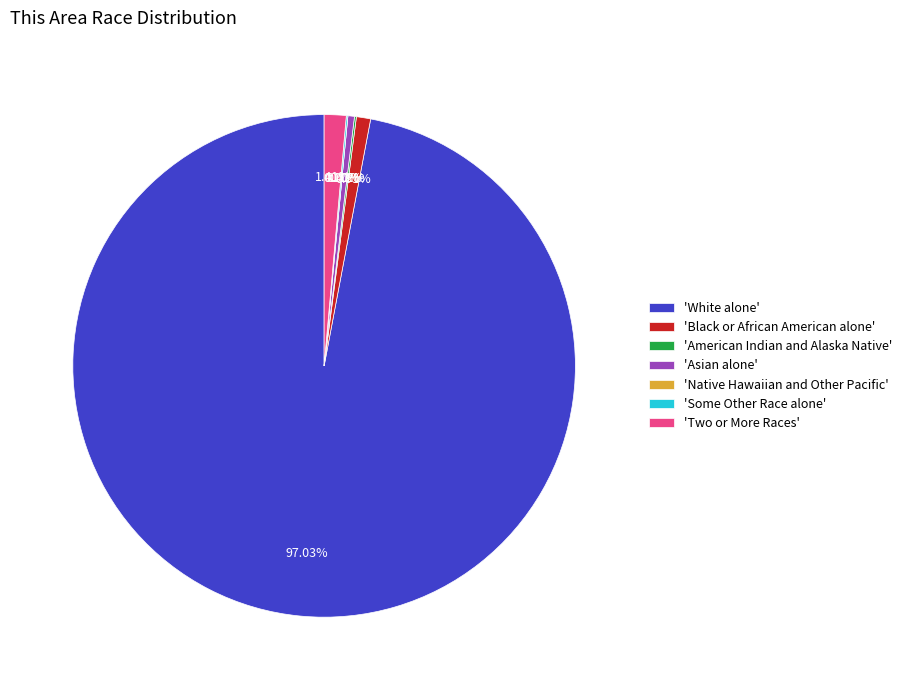

Rank the categories by value from highest to lowest.

White alone, Two or More Races, Black or African American alone, Asian alone, American Indian and Alaska Native, Some Other Race alone, Native Hawaiian and Other Pacific